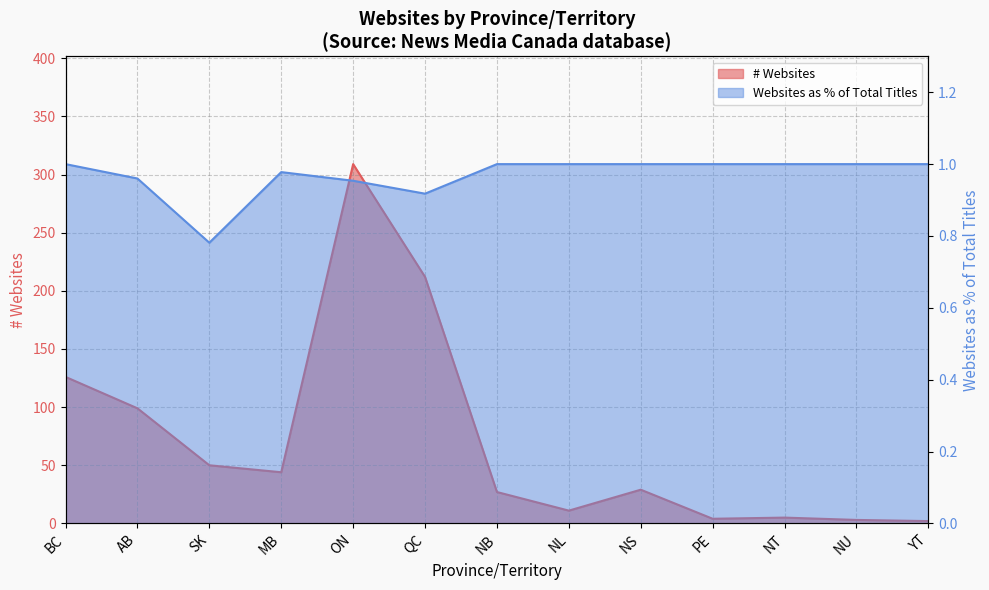

List the labels in order of # Websites value, smallest first.

YT, NU, PE, NT, NL, NB, NS, MB, SK, AB, BC, QC, ON